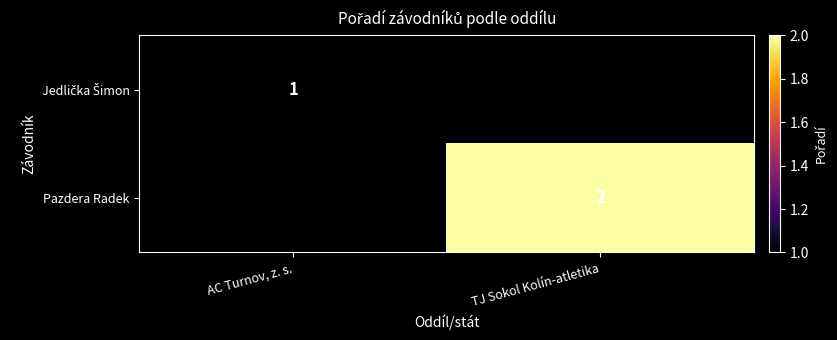

At which category does the chart reach its minimum across all series?

AC Turnov, z. s.